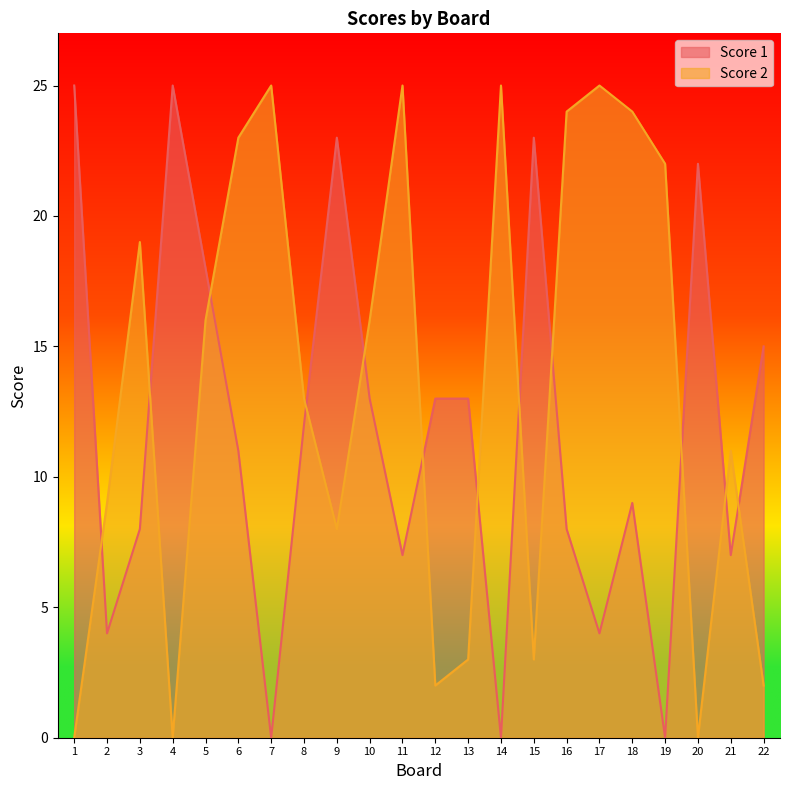

What is the sum of the Score 2 values at 16 and 3?

43